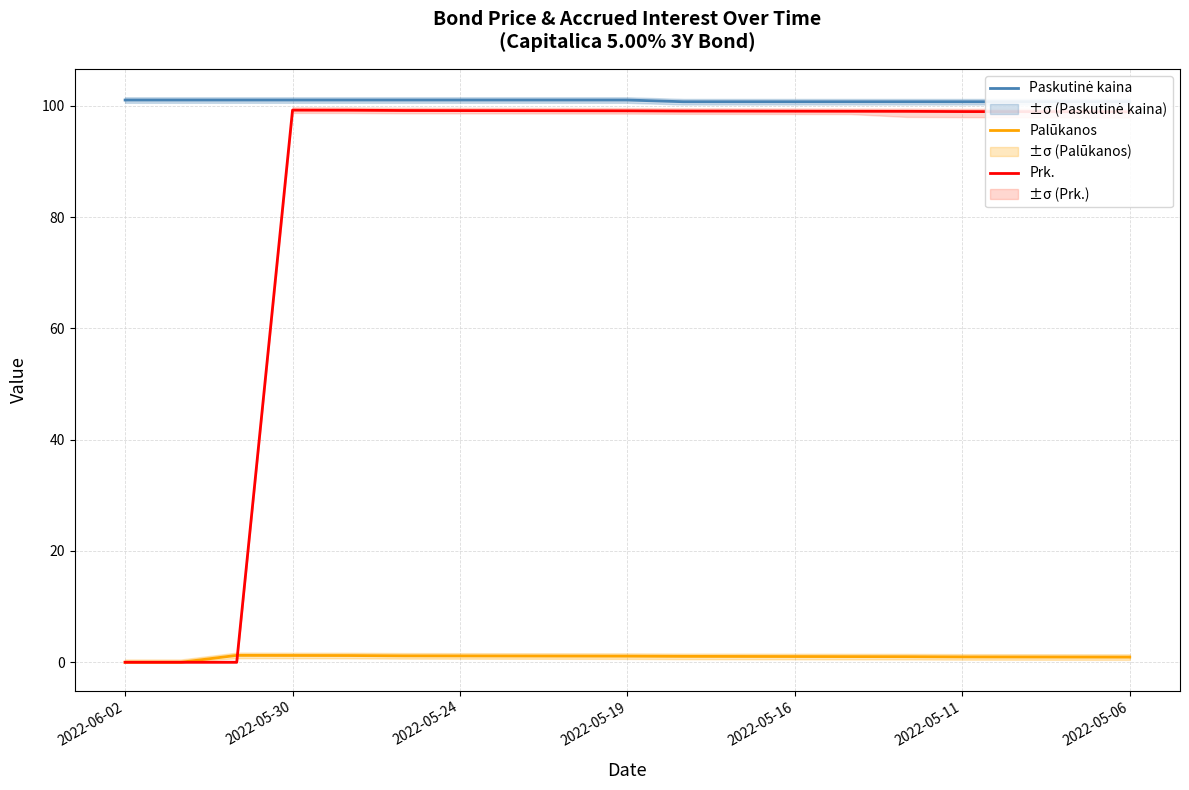

How many lines are shown in the chart?

3